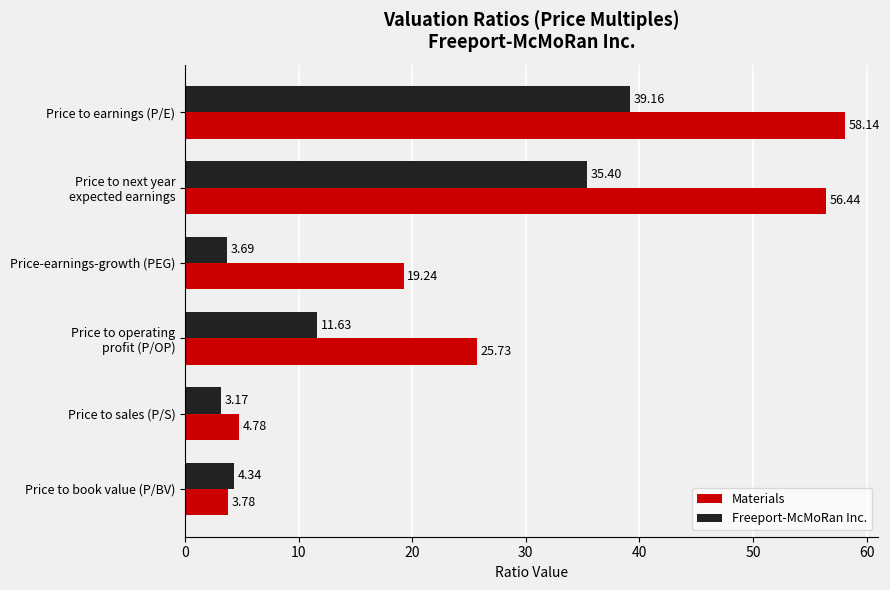

What is the average value of the Materials series?

28.0